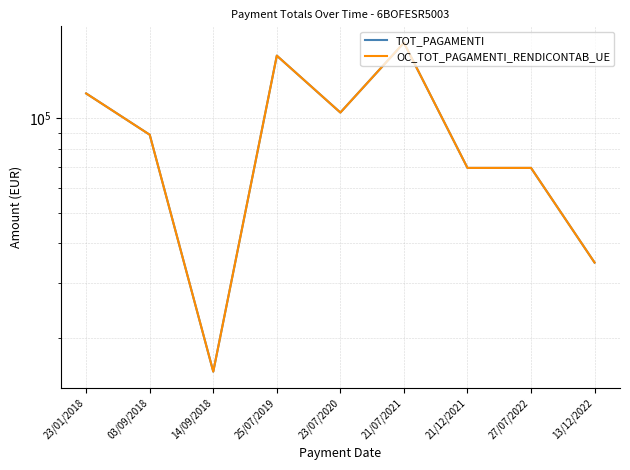

What is the difference between the second highest and minimum values in the TOT_PAGAMENTI series?

142557.0